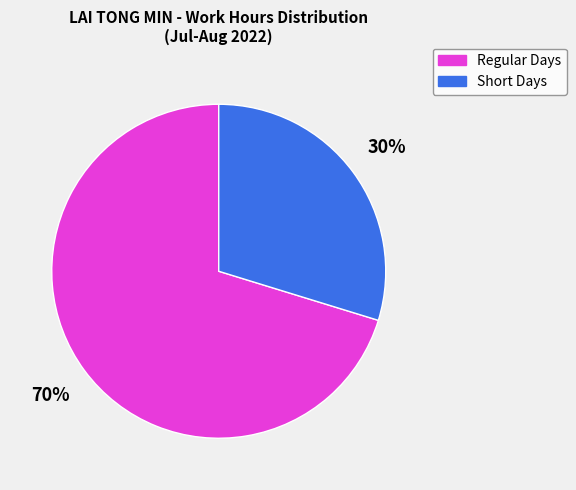

To the nearest percent, what portion does Short Days represent?

30%